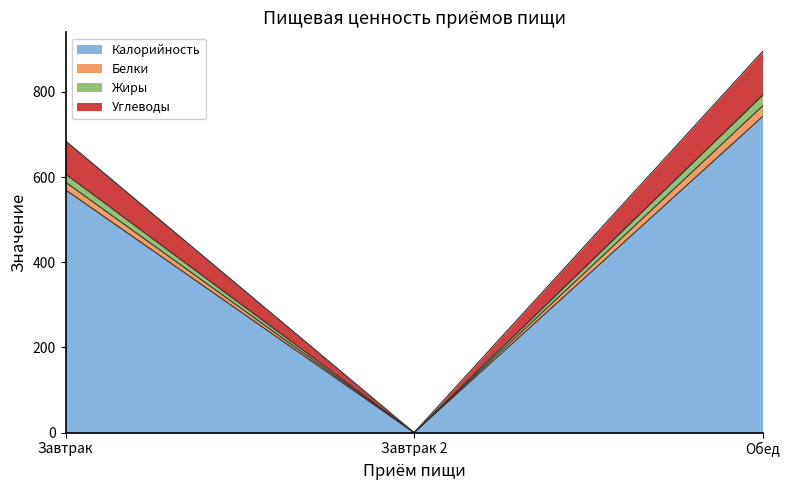

What is the total value across all series at Обед?

895